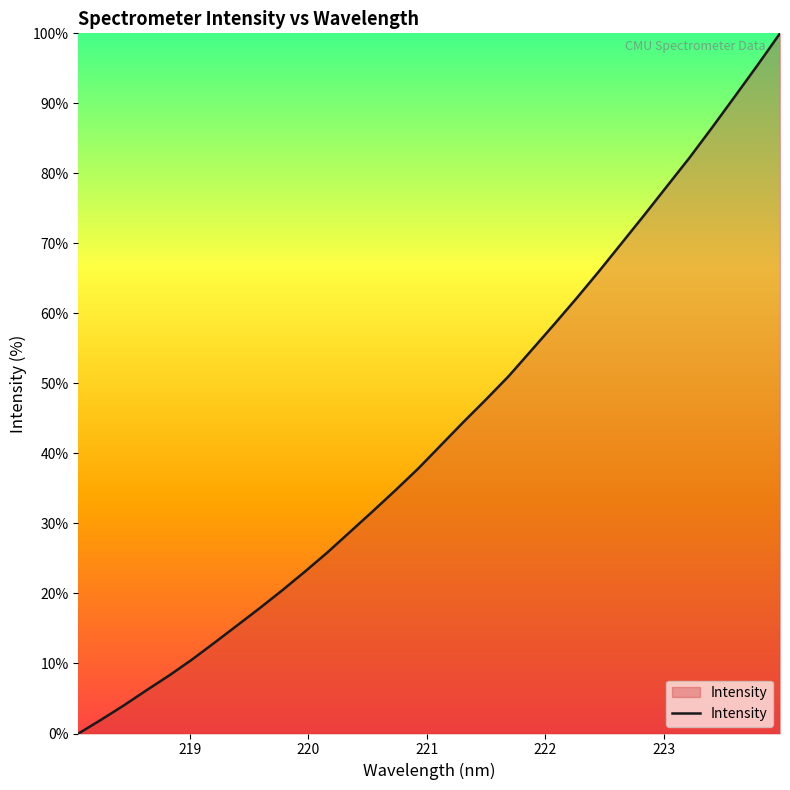

What is the greatest value displayed?

100.0